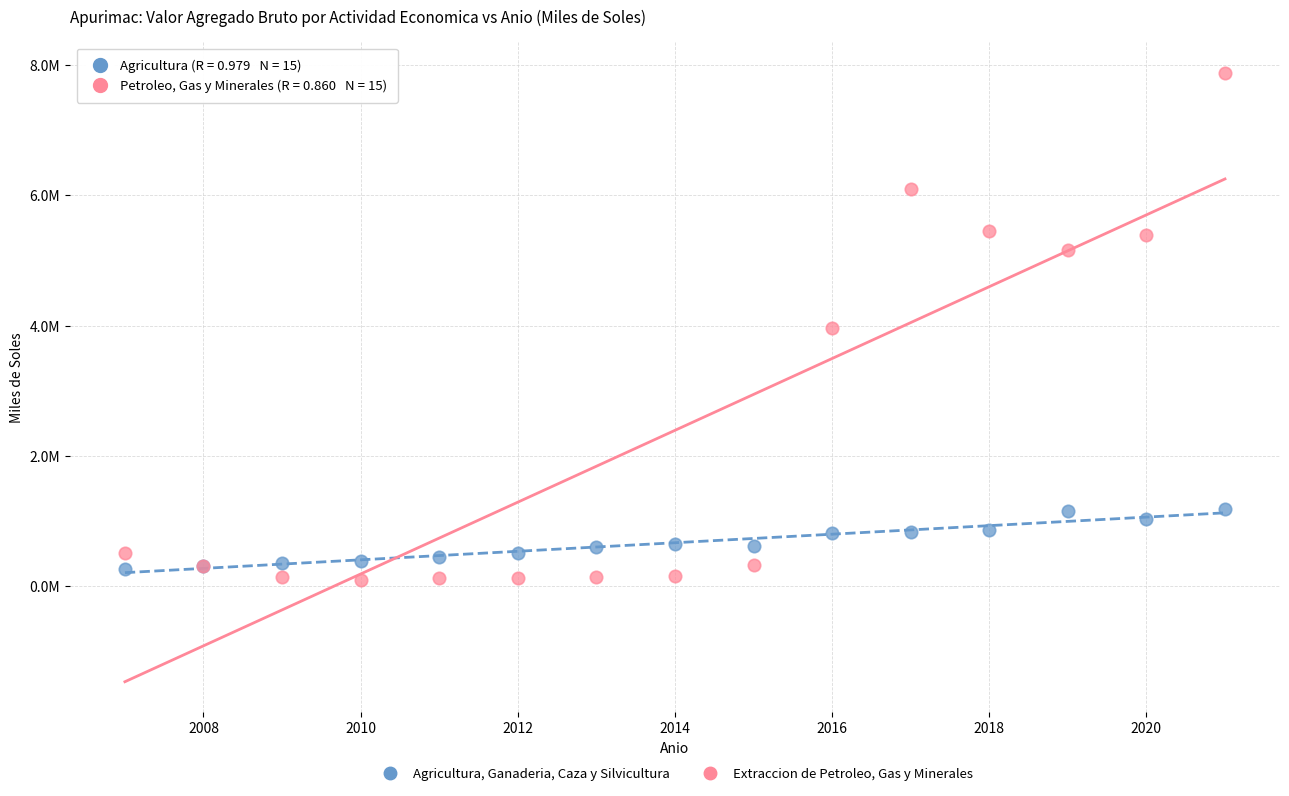

Which series has the largest Y range (max minus min)?

Extraccion de Petroleo, Gas y Minerales